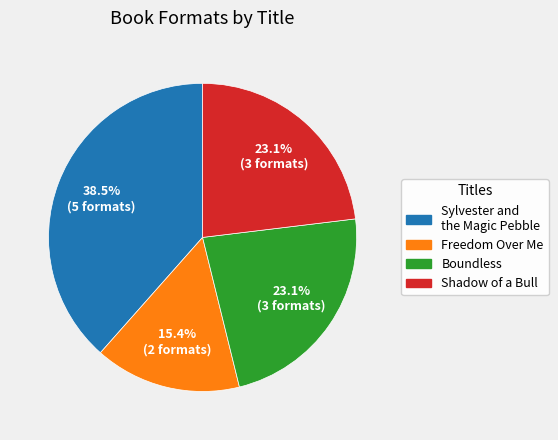

Is the sum of Sylvester and the Magic Pebble and Freedom Over Me greater than half?

Yes